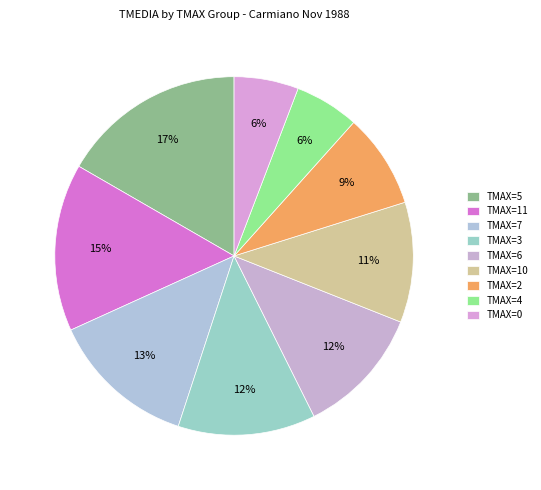

How many segments does this pie chart have?

9